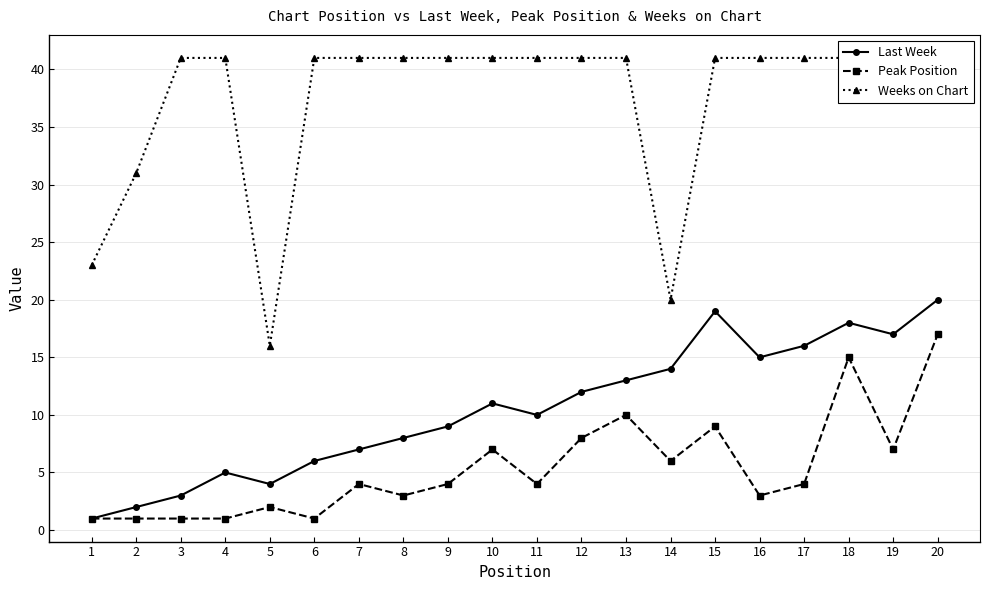

At which label does Peak Position first exceed 4?

10